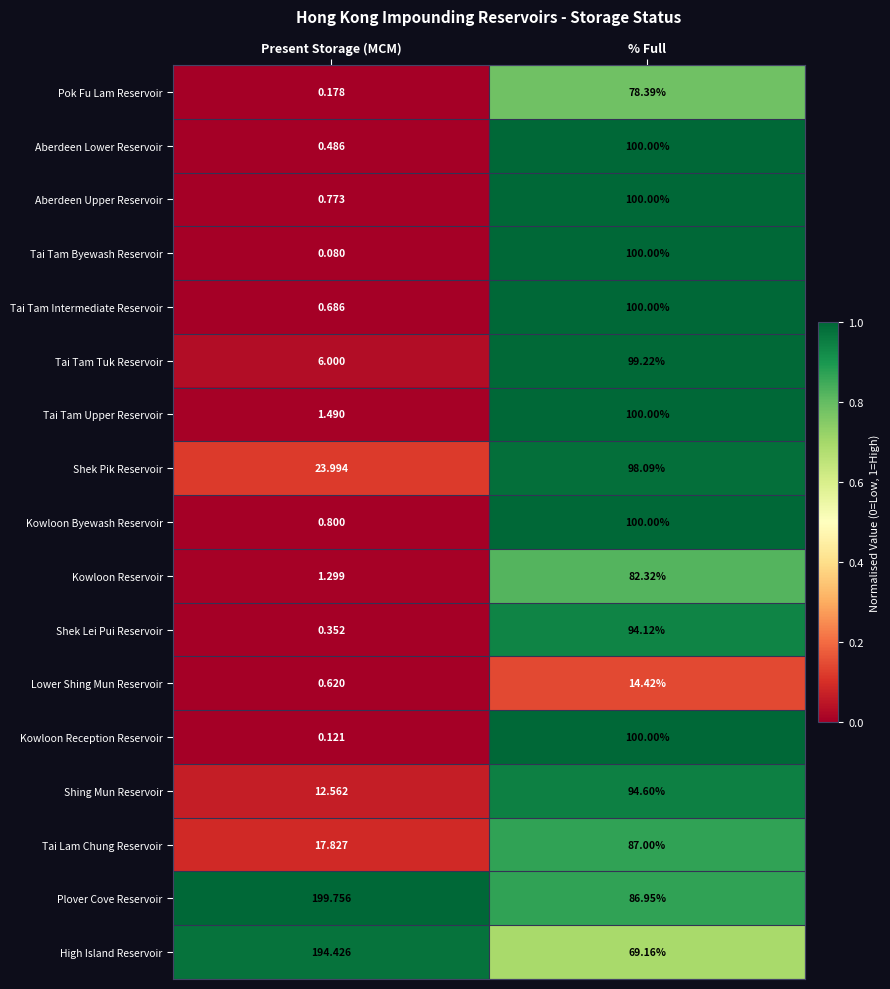

Between Present Storage (MCM) and % Full, which series saw the biggest shift?

High Island Reservoir